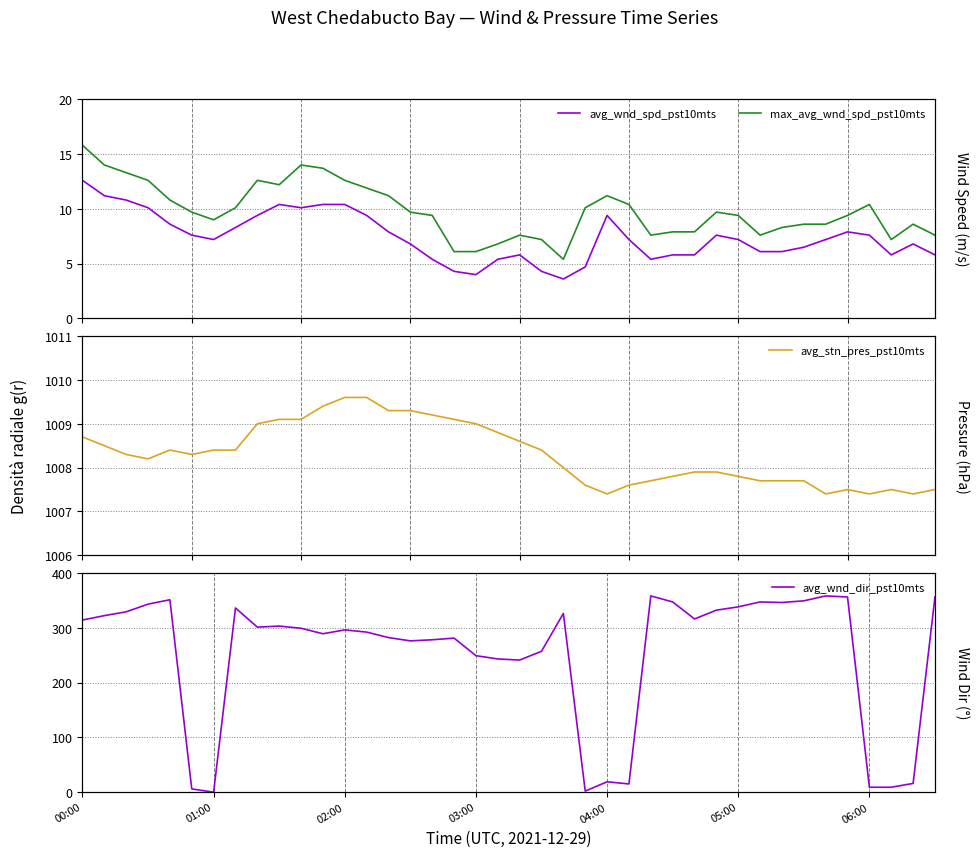

What is the label of the 2nd point from the left?

01:00